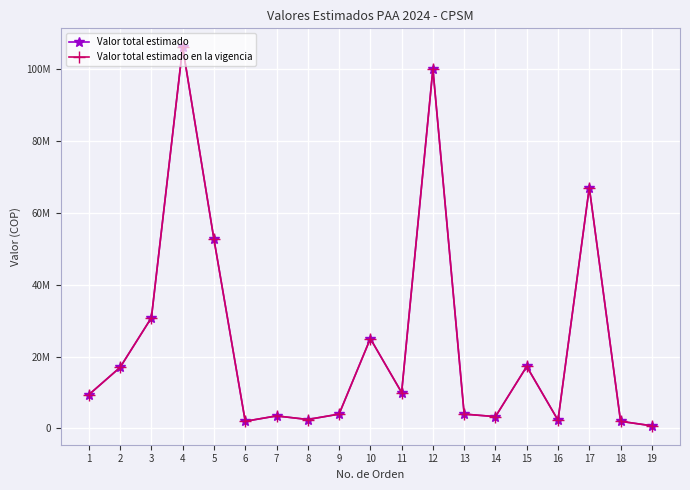

Reading left to right, what are all the values shown in this chart?

Valor total estimado: 1=9400000	2=17000000	3=30800000	4=106000000	5=52600000	6=2000000	7=3500000	8=2500000	9=4000000	10=25000000	11=10000000	12=100000000	13=4000000	14=3300000	15=17250000	16=2300000	17=67000000	18=2000000	19=750000
Valor total estimado en la vigencia: 1=9400000	2=17000000	3=30800000	4=106000000	5=52600000	6=2000000	7=3500000	8=2500000	9=4000000	10=25000000	11=10000000	12=100000000	13=4000000	14=3300000	15=17250000	16=2300000	17=67000000	18=2000000	19=750000